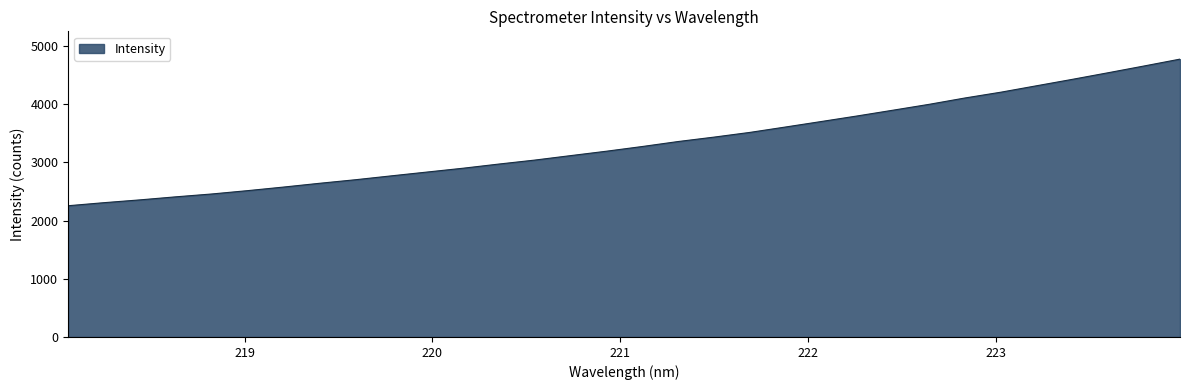

What is the smallest value displayed?

2256.3